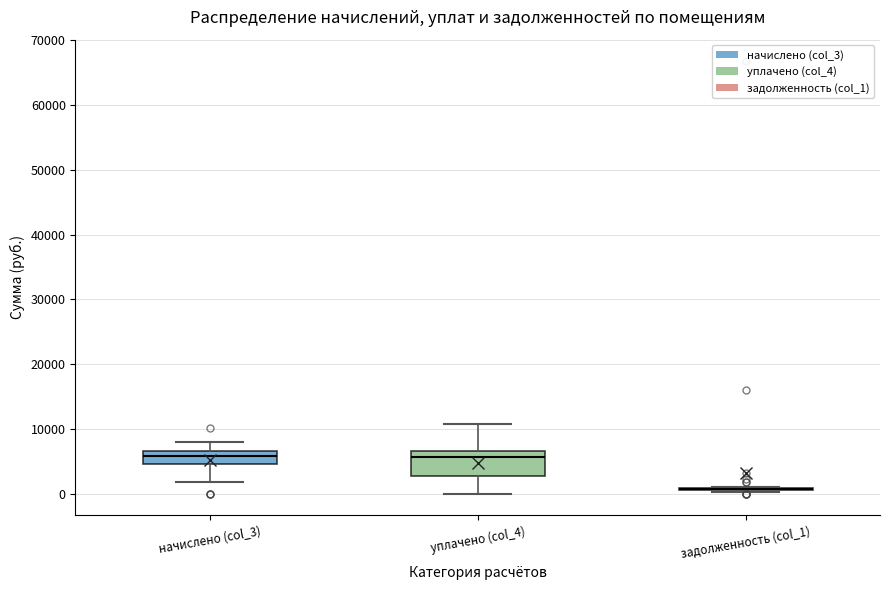

Reading left to right, transcribe this box plot: for each box, give where its median line is, the range the box spans, and where its two whiskers end, as read against the y-axis. The values are not printed on the chart, so give them approximately, as read against the axis.

начислено (col_3): median 6000, box 5000 to 7000, whiskers 2000 to 8000
уплачено (col_4): median 6000, box 3000 to 7000, whiskers 0 to 11000
задолженность (col_1): box collapsed to a line at 1000, whiskers 0 to 1000